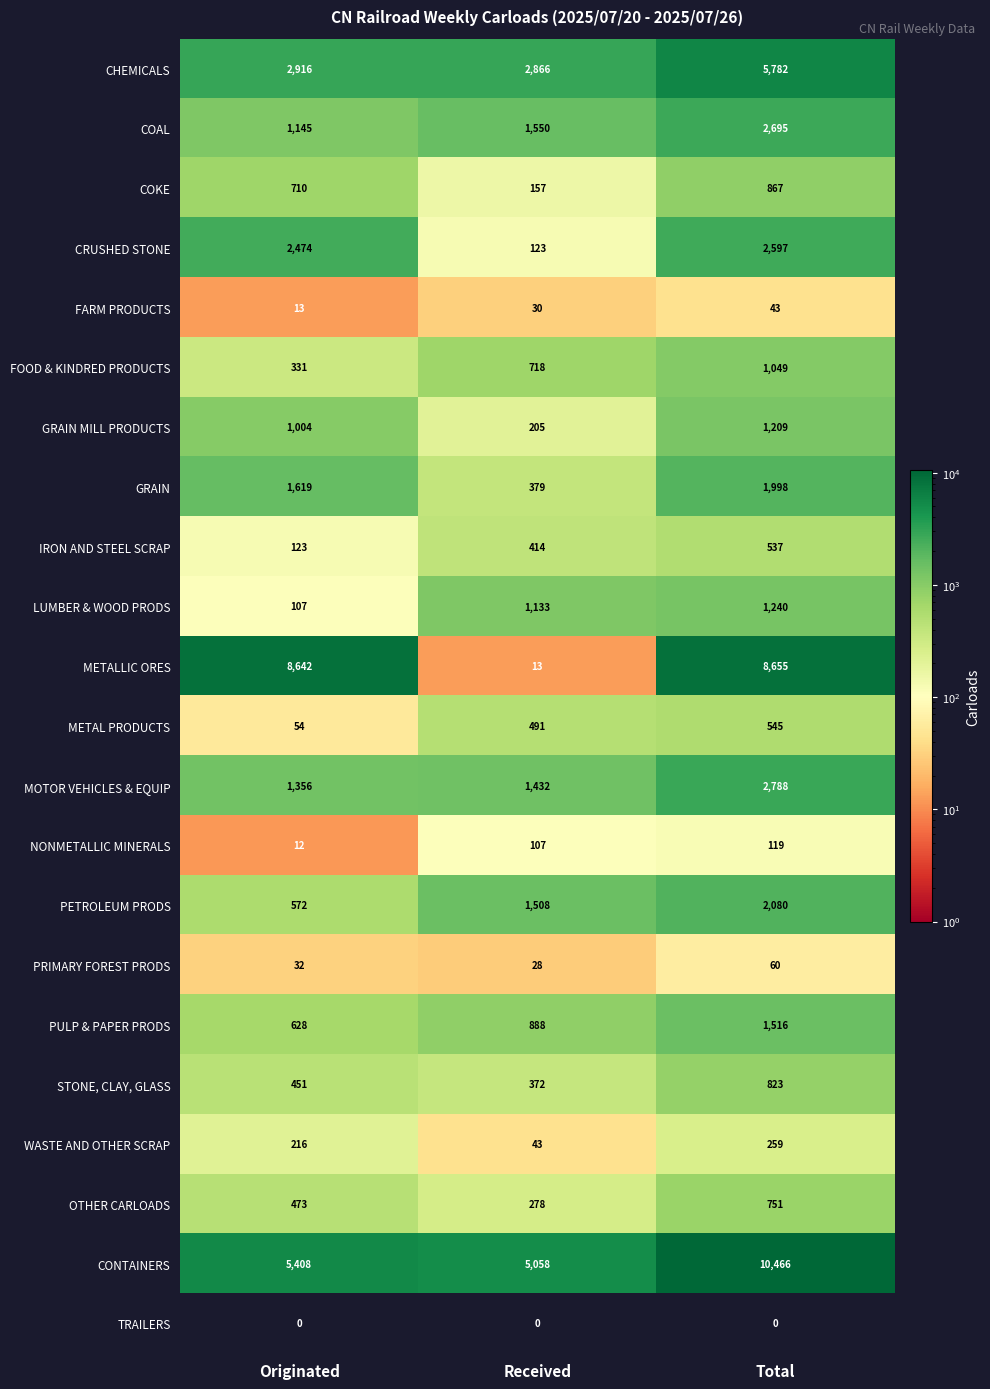

The GRAIN series shows 1998 at Total. True or false?

True